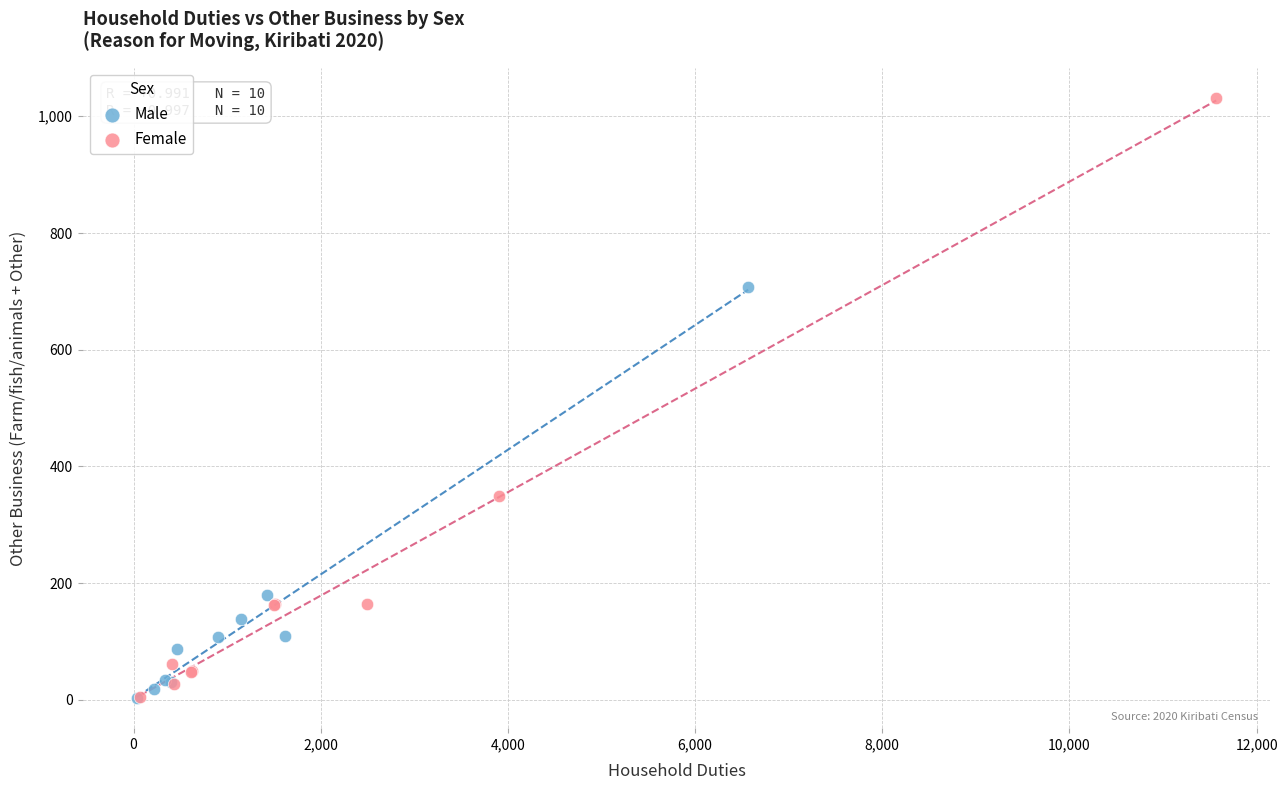

Which series reaches the maximum Y coordinate?

Female